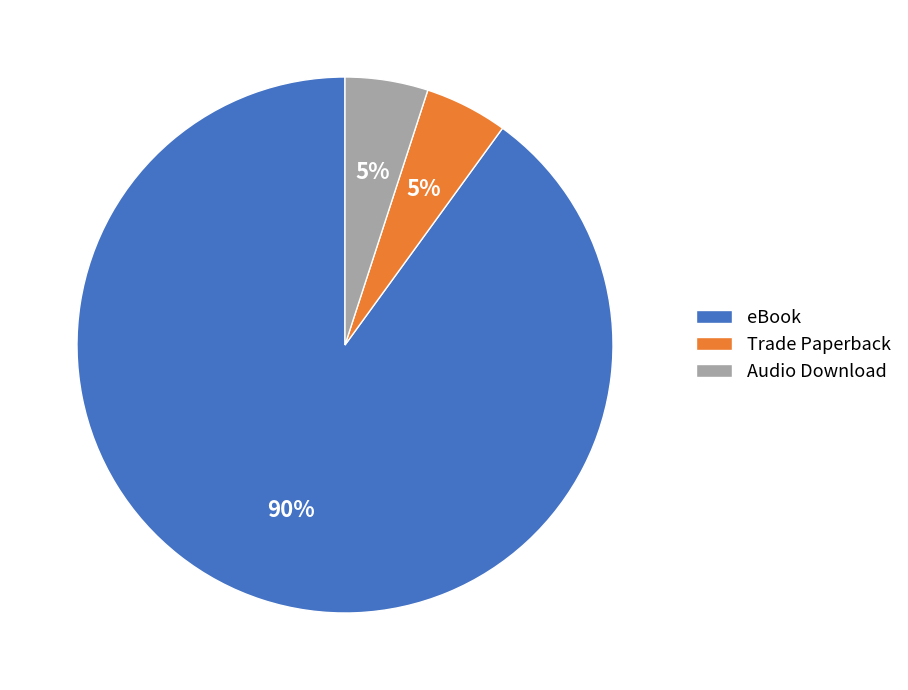

Which slice is the largest?

eBook